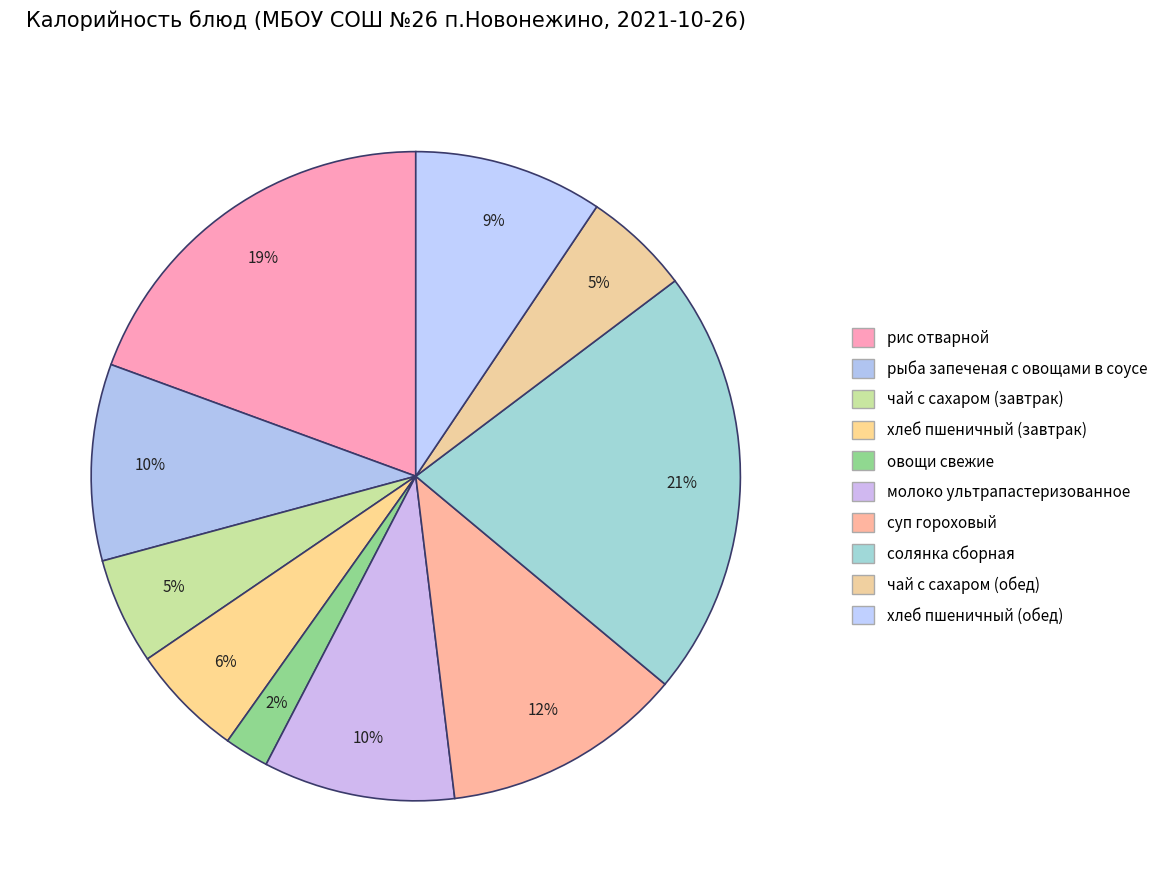

What is the ratio of the value at солянка сборная to the value at чай с сахаром (обед)?

4.0